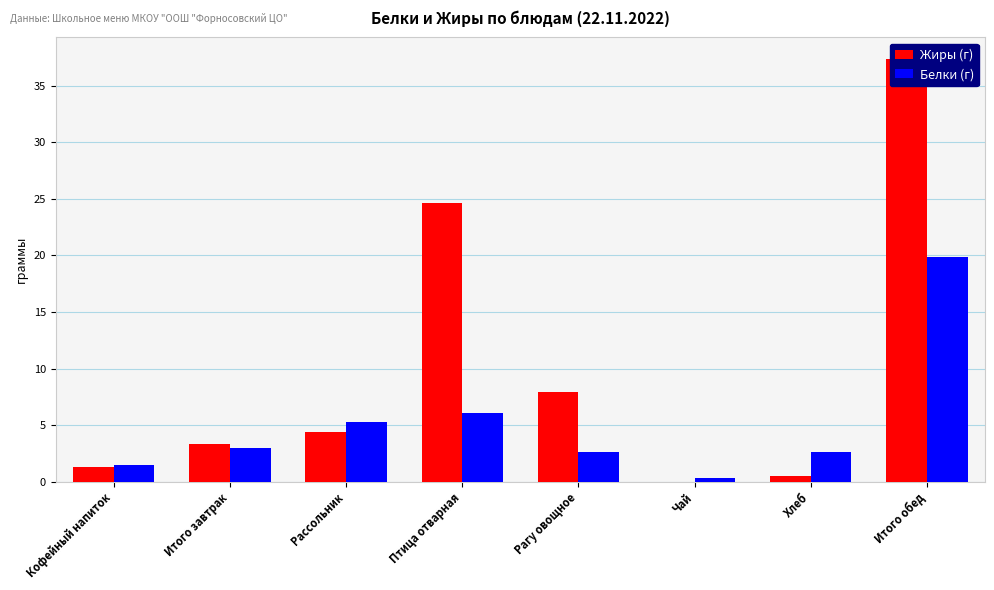

What is the difference between the maximum and minimum values in the Жиры (г) series?

37.4